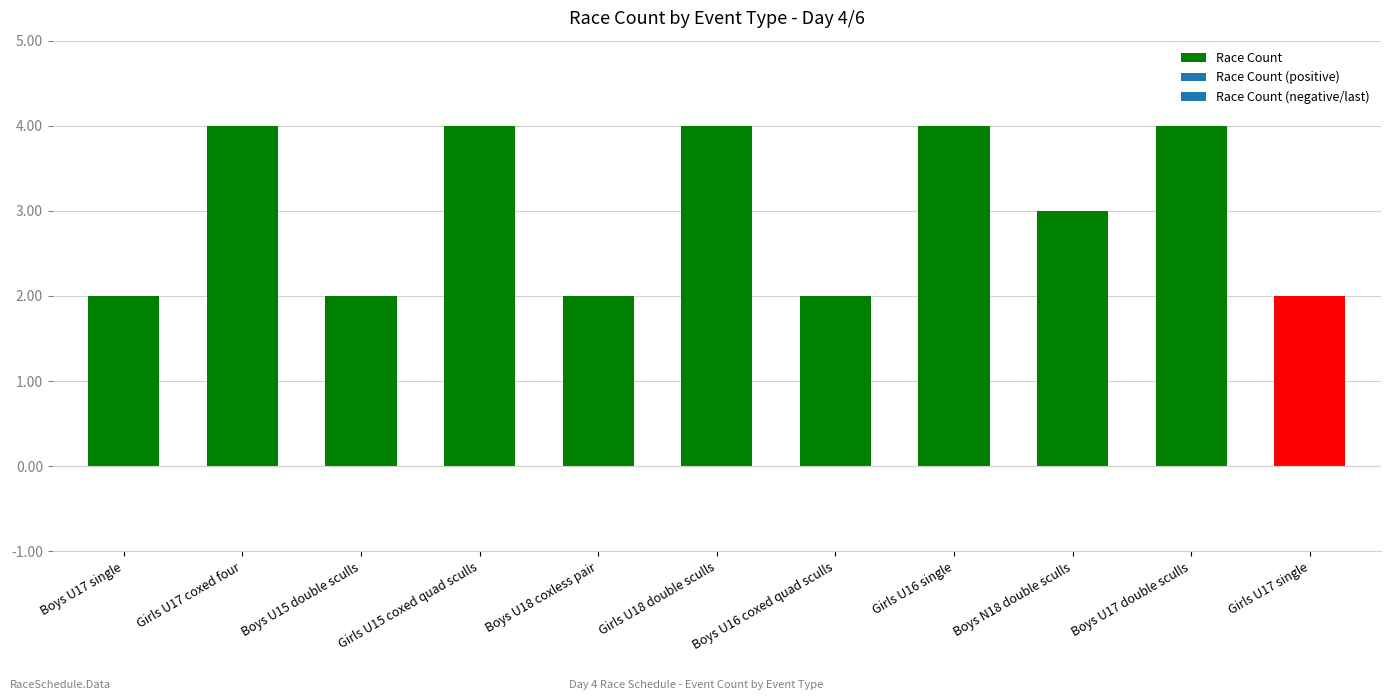

Which has a higher value, Boys U16 coxed quad sculls or Girls U18 double sculls?

Girls U18 double sculls